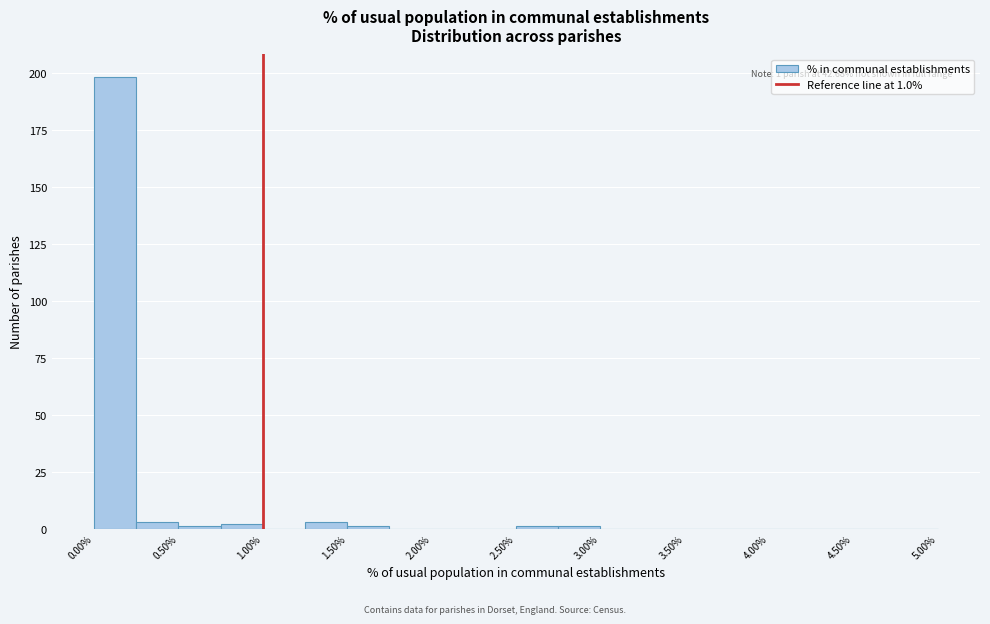

Over which range of the x-axis is the bar tallest?

0.00 to 0.25